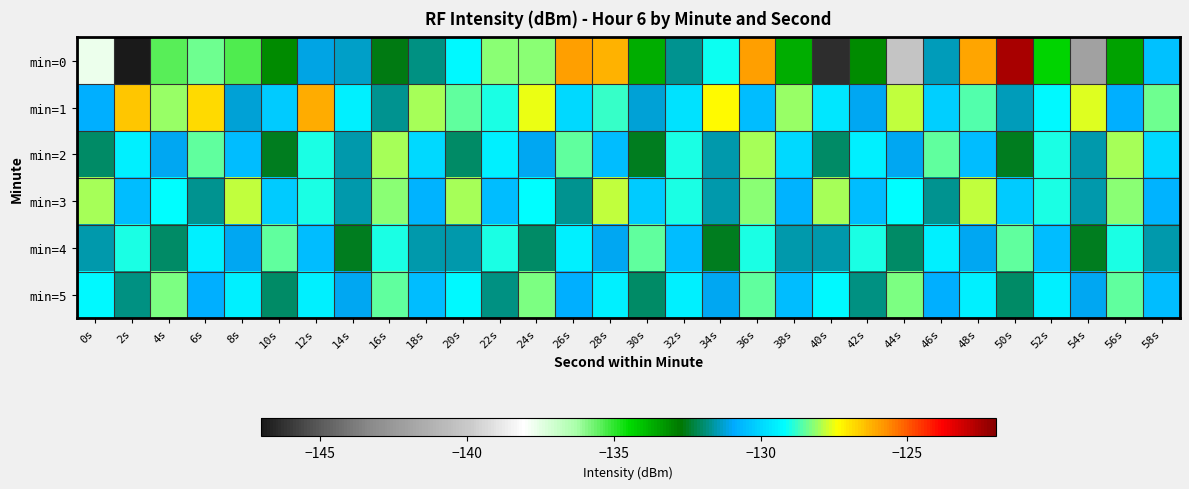

Between 26s and 12s, which is larger?

26s